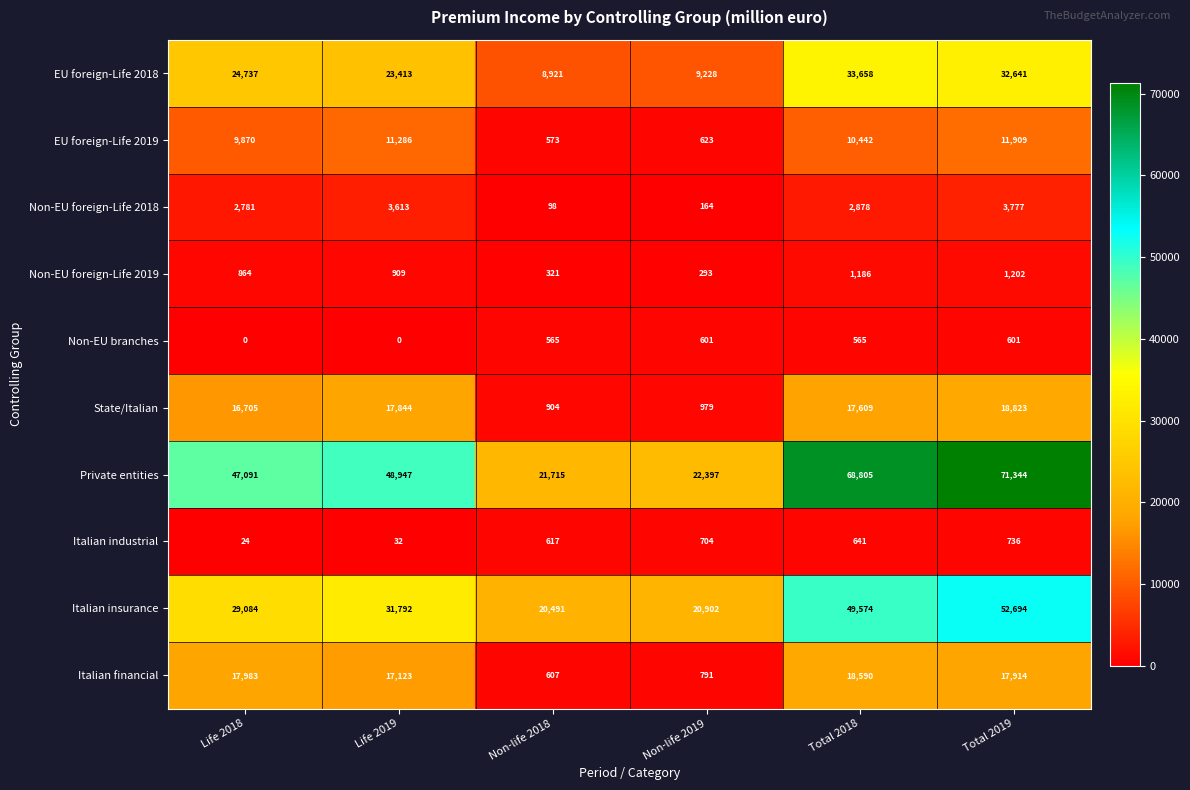

What is the difference between the Non-EU foreign-Life 2019 values at Non-life 2018 and Life 2018?

543